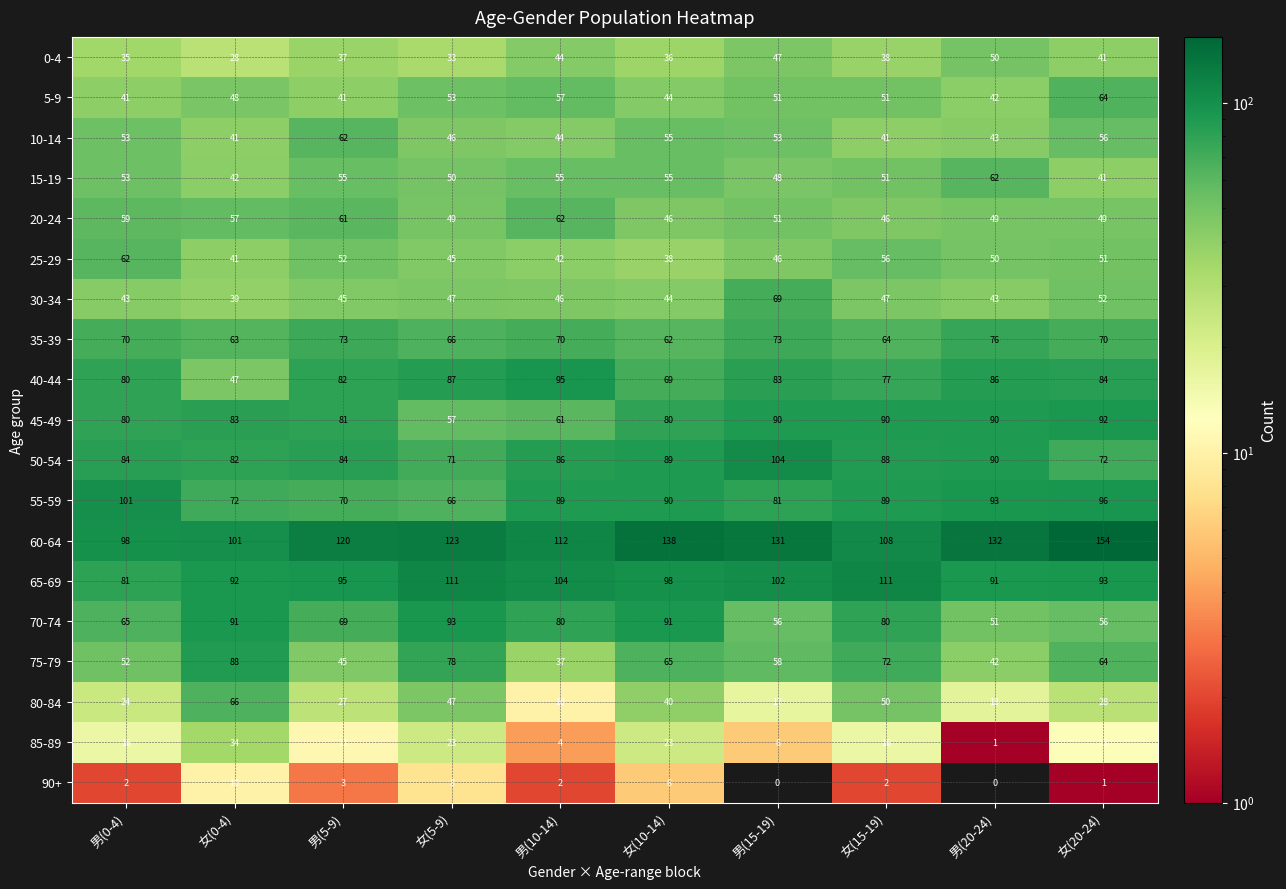

Is it true that 15-19 equals 35 at 女(15-19)?

False